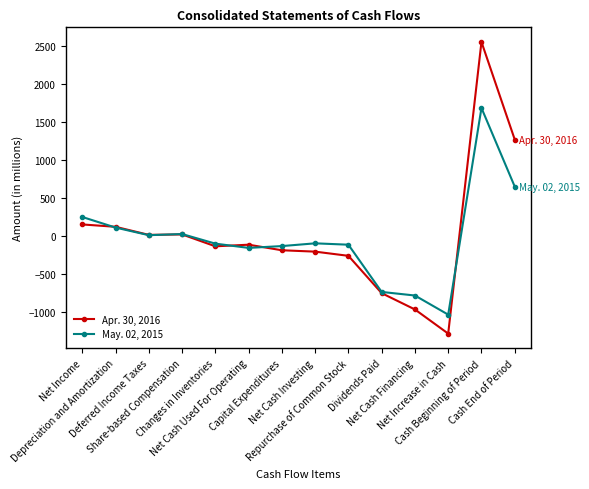

True or false: Apr. 30, 2016 and May. 02, 2015 cross at least once.

True